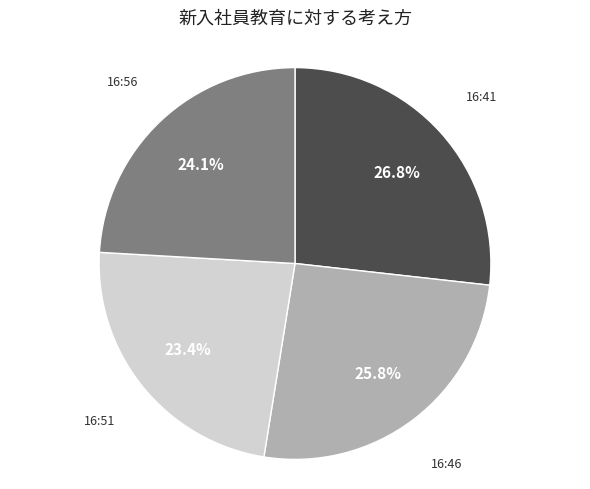

Rank the categories by value from highest to lowest.

16:41, 16:46, 16:56, 16:51